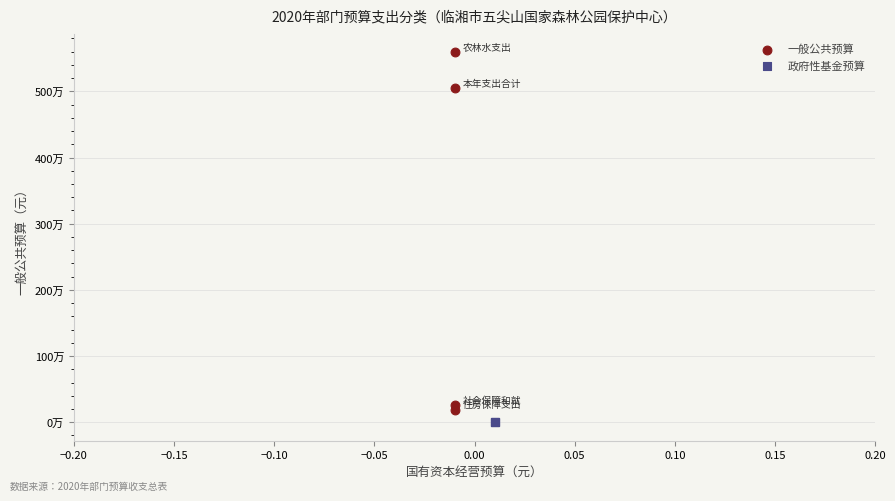

What are all the series names shown in the legend?

一般公共预算, 政府性基金预算